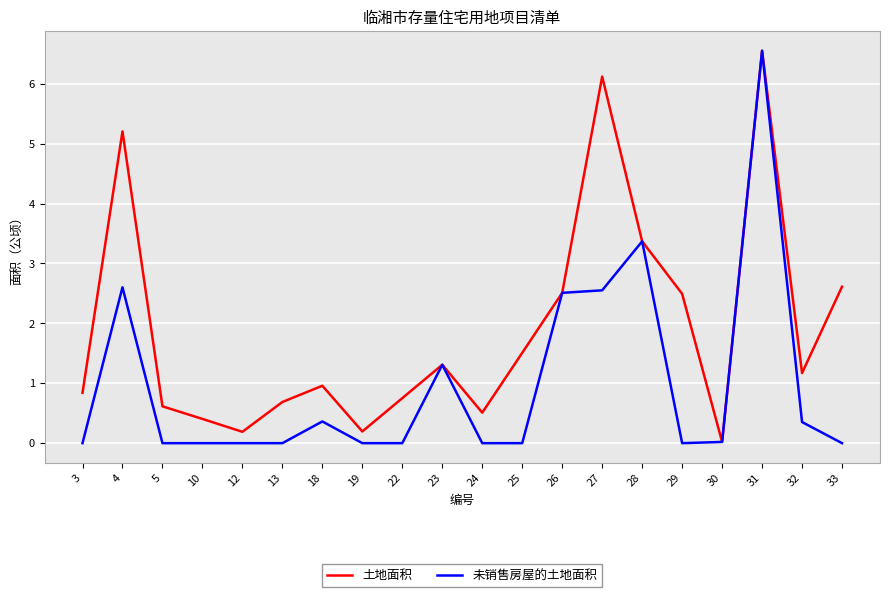

List the series in order of their overall mean, lowest first.

未销售房屋的土地面积, 土地面积